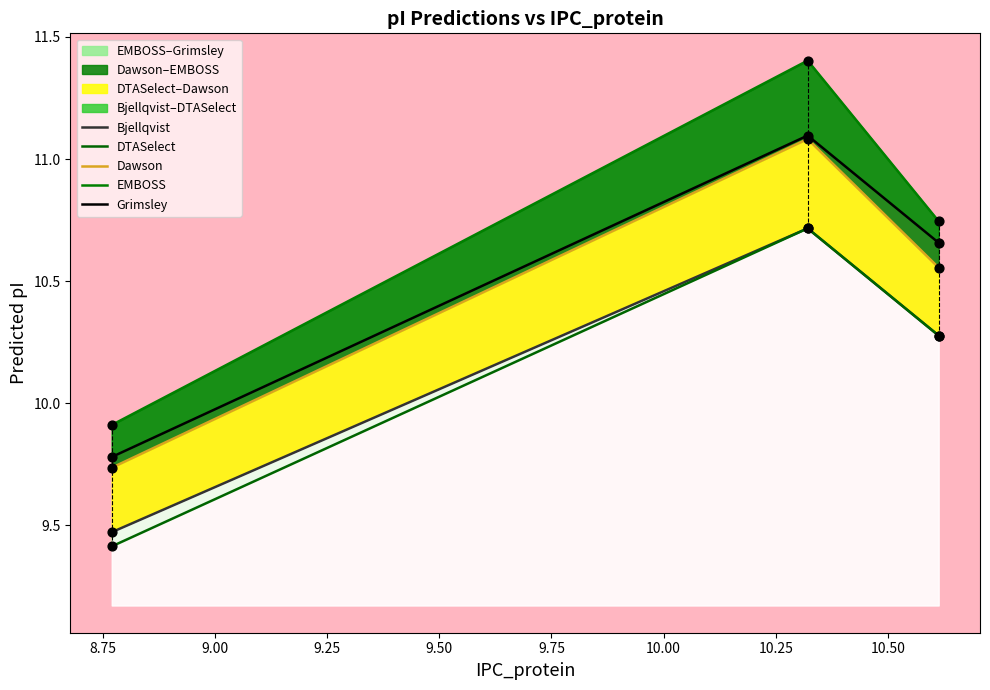

What is the maximum value for Bjellqvist?

10.7